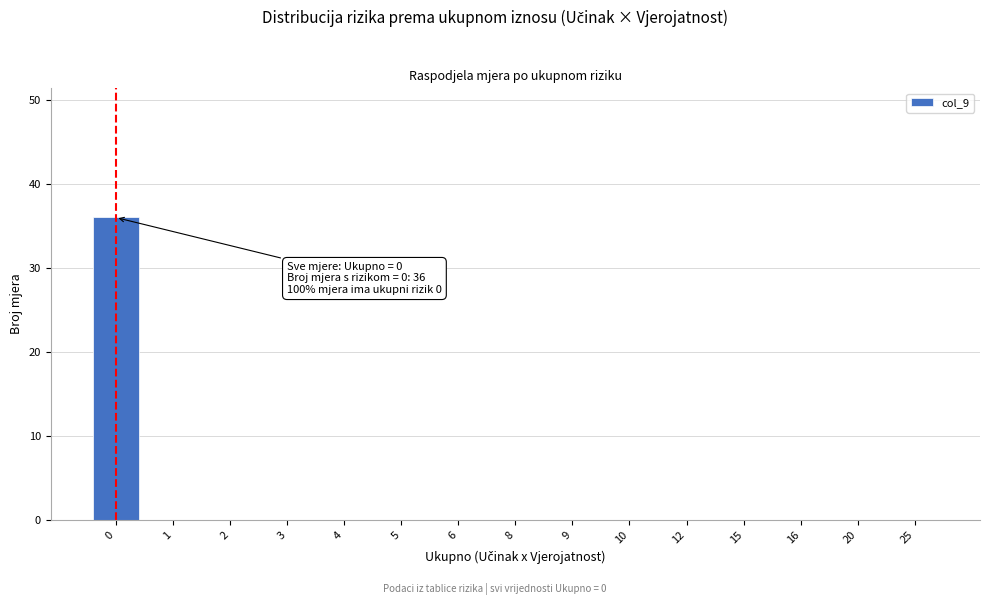

Reading left to right, transcribe all the data shown in this chart.

0=36	1=0	2=0	3=0	4=0	5=0	6=0	8=0	9=0	10=0	12=0	15=0	16=0	20=0	25=0